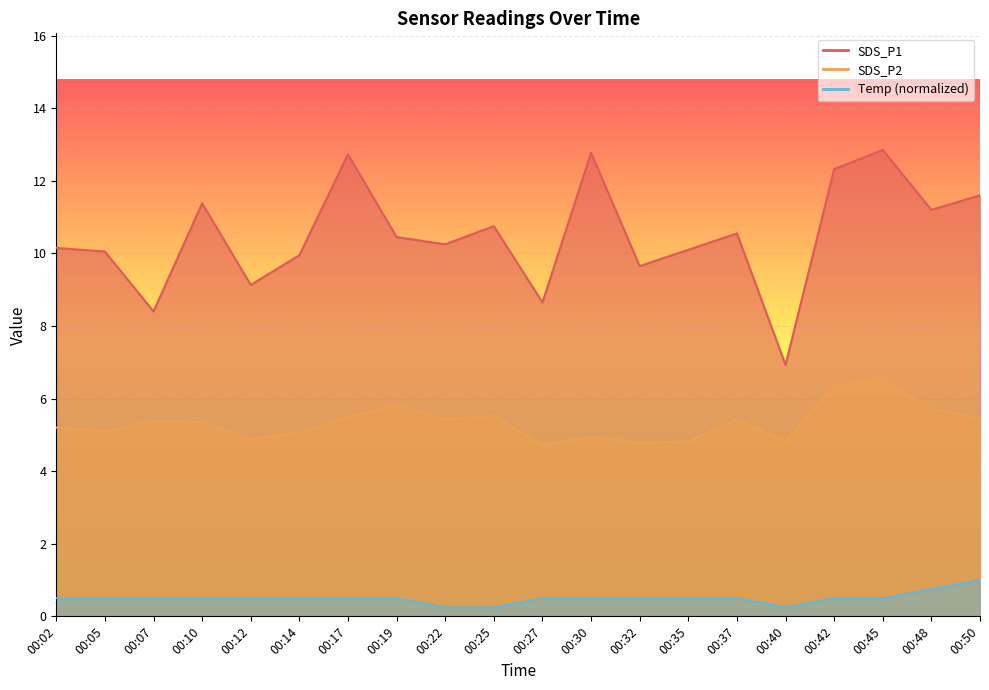

Reading left to right, list all the values displayed in this chart.

SDS_P1: 00:02=10.2	00:05=10.1	00:07=8.4	00:10=11.4	00:12=9.1	00:14=9.9	00:17=12.7	00:19=10.4	00:22=10.2	00:25=10.8	00:27=8.7	00:30=12.8	00:32=9.7	00:35=10.1	00:37=10.6	00:40=6.9	00:42=12.3	00:45=12.8	00:48=11.2	00:50=11.6
SDS_P2: 00:02=5.2	00:05=5.1	00:07=5.4	00:10=5.3	00:12=4.9	00:14=5.1	00:17=5.5	00:19=5.8	00:22=5.4	00:25=5.5	00:27=4.7	00:30=5.0	00:32=4.8	00:35=4.8	00:37=5.4	00:40=4.8	00:42=6.3	00:45=6.5	00:48=5.7	00:50=5.5
Temp: 00:02=0.5	00:05=0.5	00:07=0.5	00:10=0.5	00:12=0.5	00:14=0.5	00:17=0.5	00:19=0.5	00:22=0.2	00:25=0.2	00:27=0.5	00:30=0.5	00:32=0.5	00:35=0.5	00:37=0.5	00:40=0.2	00:42=0.5	00:45=0.5	00:48=0.8	00:50=1.0